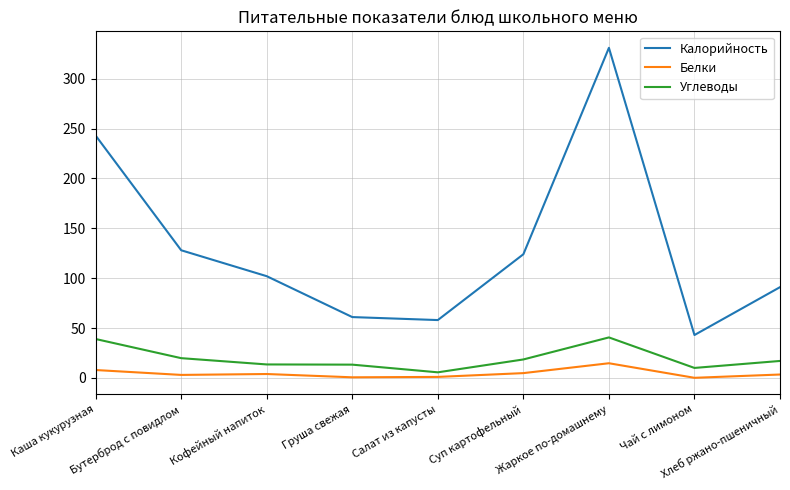

Which category has the lowest value in the Калорийность series?

Чай с лимоном